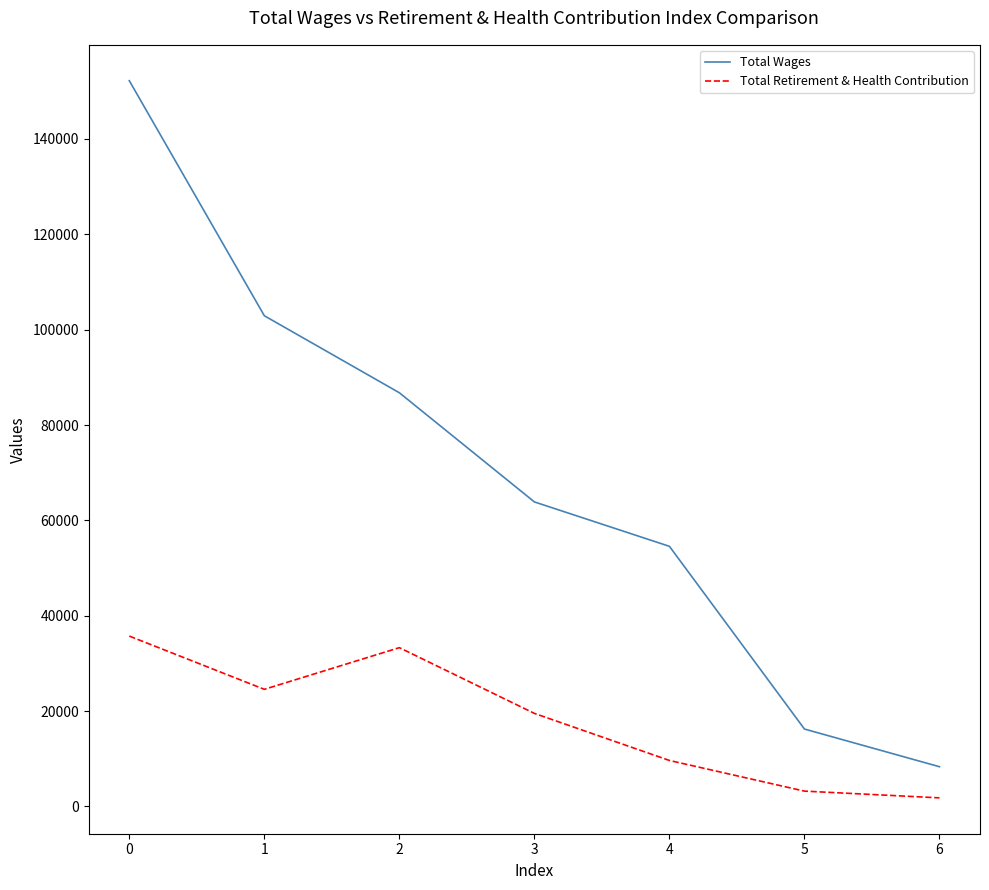

What is the lowest value of the Total Retirement & Health Contribution series?

1806